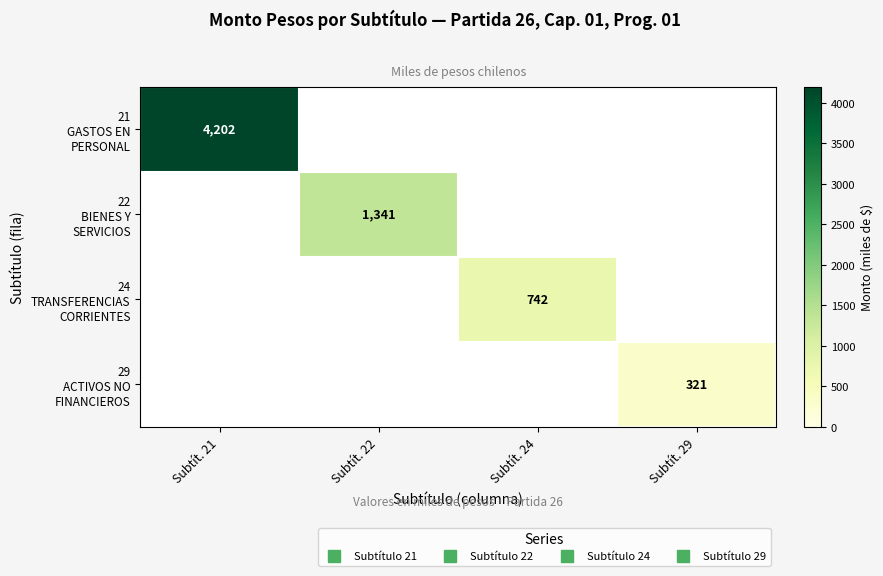

List the series in order of their peak value, lowest first.

29 ACTIVOS NO FINANCIEROS, 24 TRANSFERENCIAS CORRIENTES, 22 BIENES Y SERVICIOS, 21 GASTOS EN PERSONAL